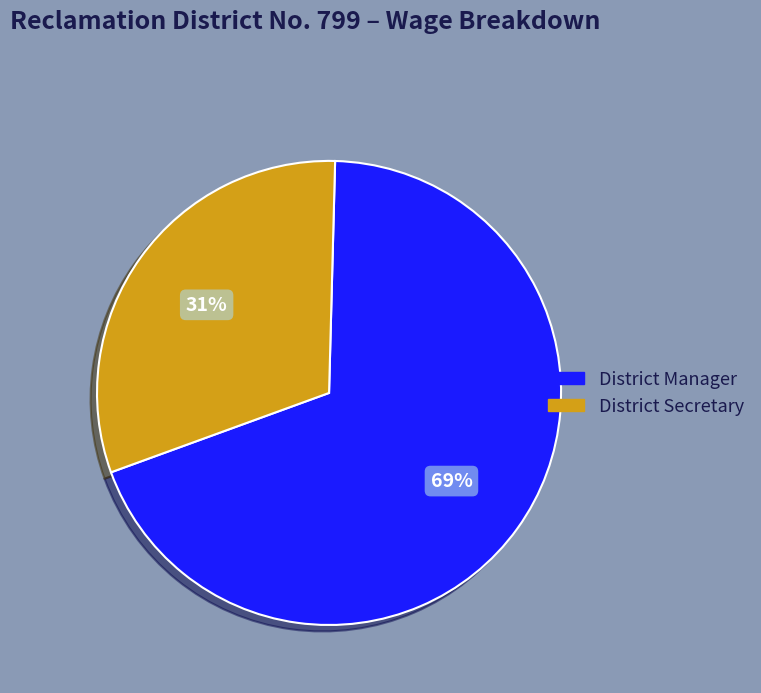

What is the largest slice in the pie chart?

District Manager